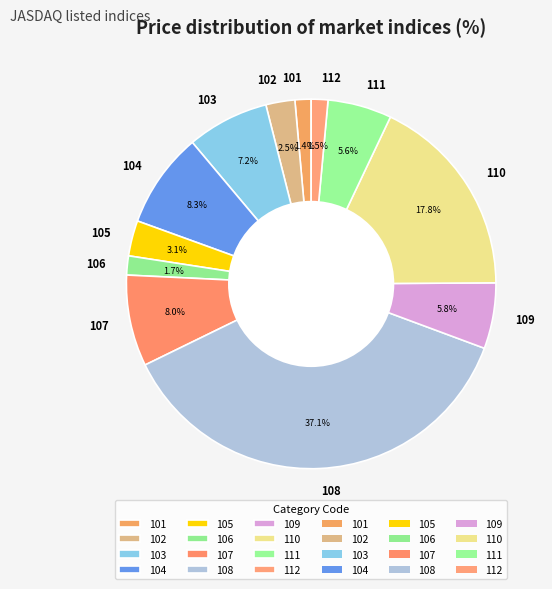

Which slice is the largest?

108